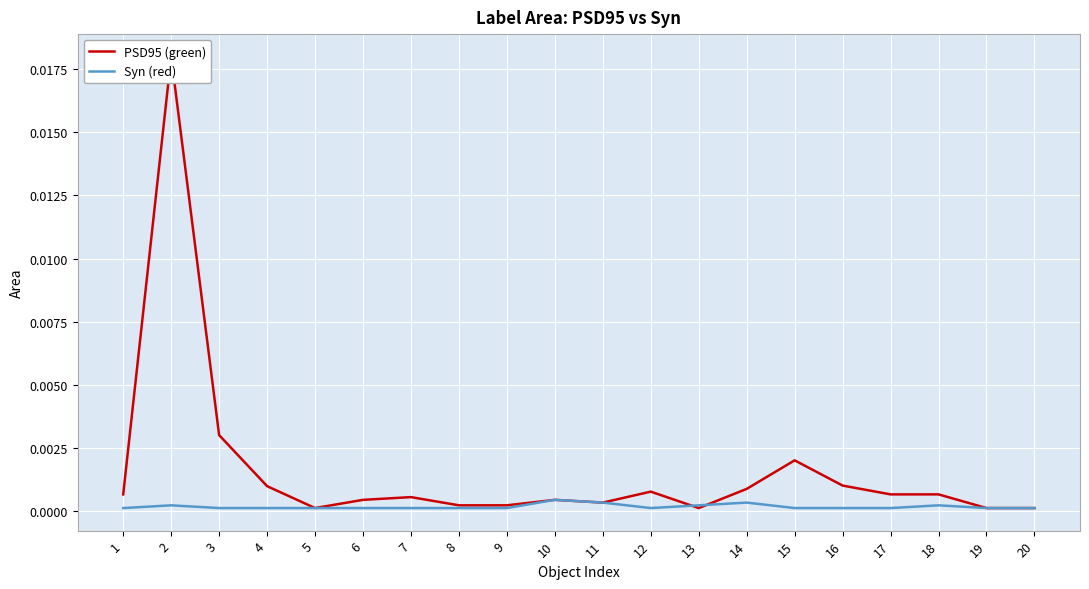

Which label corresponds to the largest value in the chart?

2